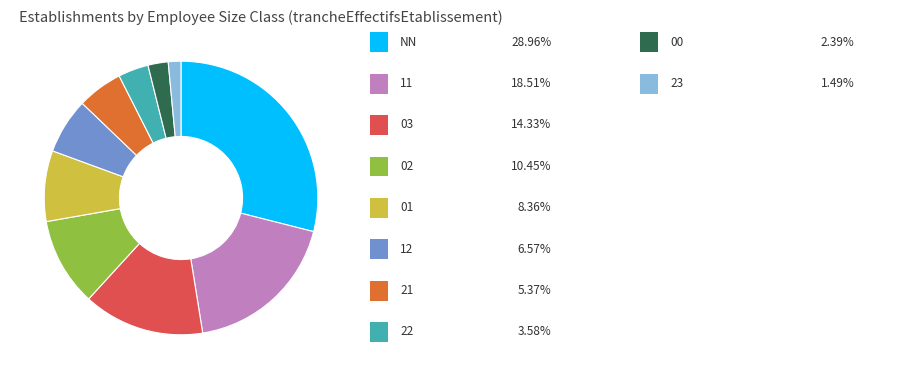

Does any single category account for the majority?

No